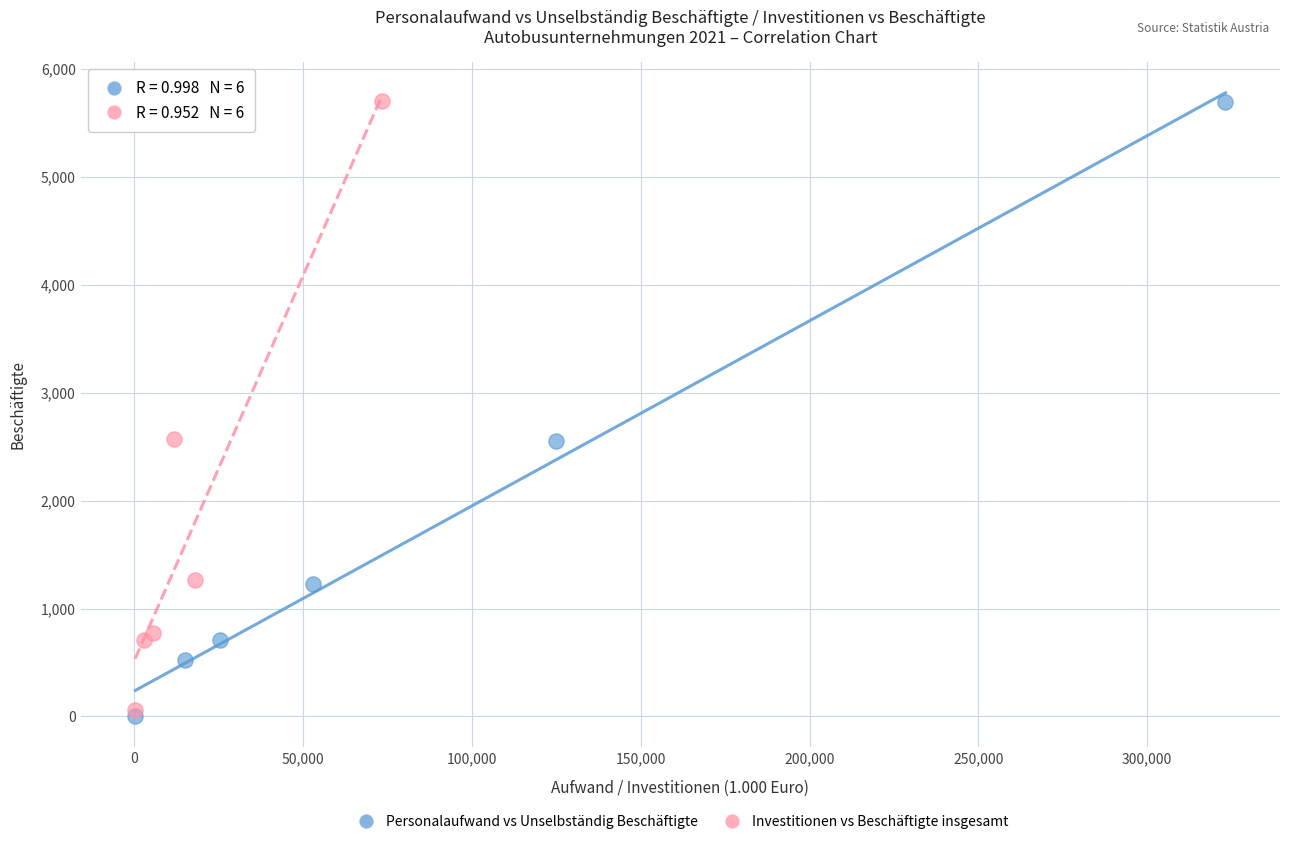

What are all the series names shown in the legend?

Personalaufwand vs Unselbständig Beschäftigte, Investitionen vs Beschäftigte insgesamt